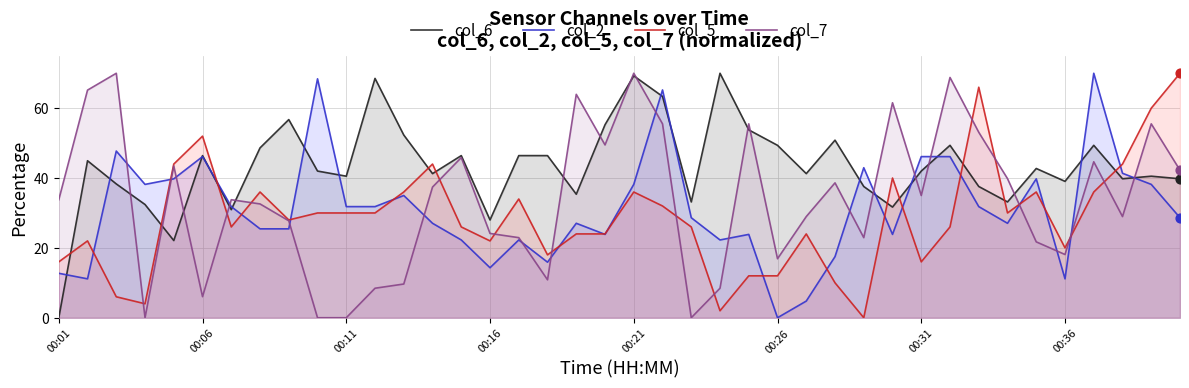

What is the total value across all series at 16?

125.6